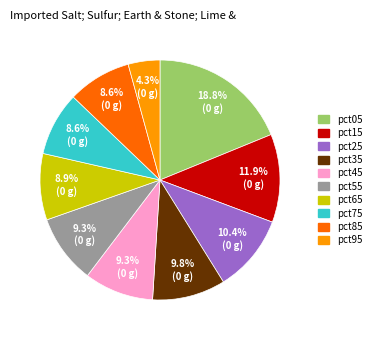

What portion of the pie excludes pct15?

88.1%